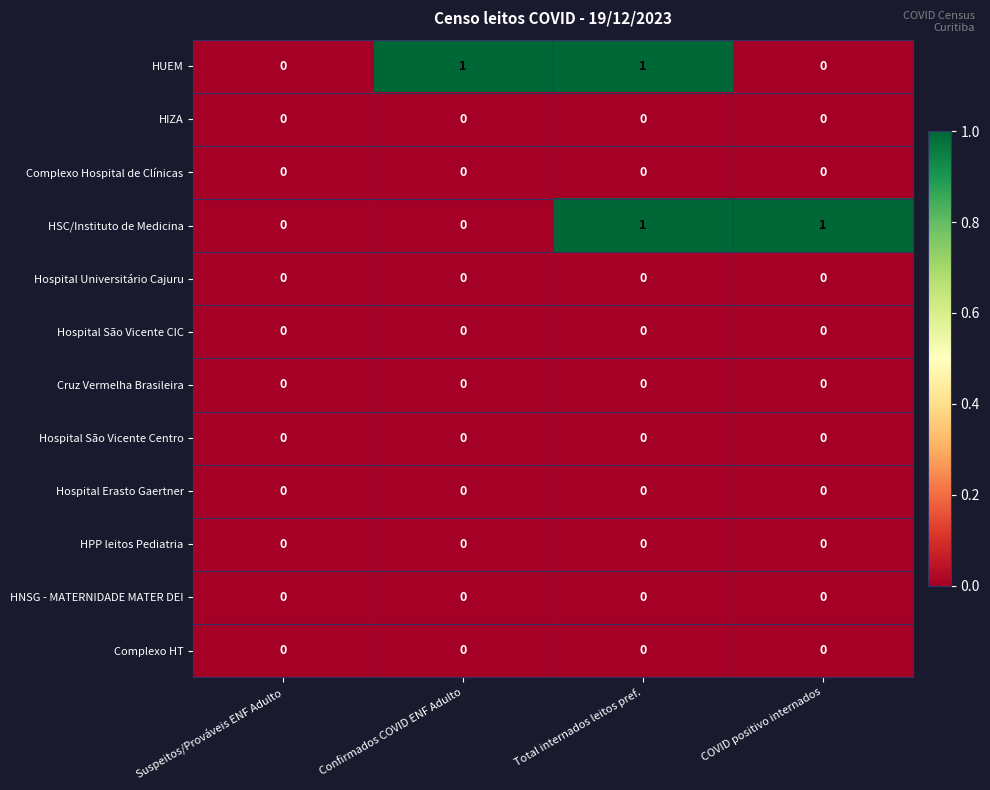

At which category is the sum across all series the highest?

Total internados leitos pref.